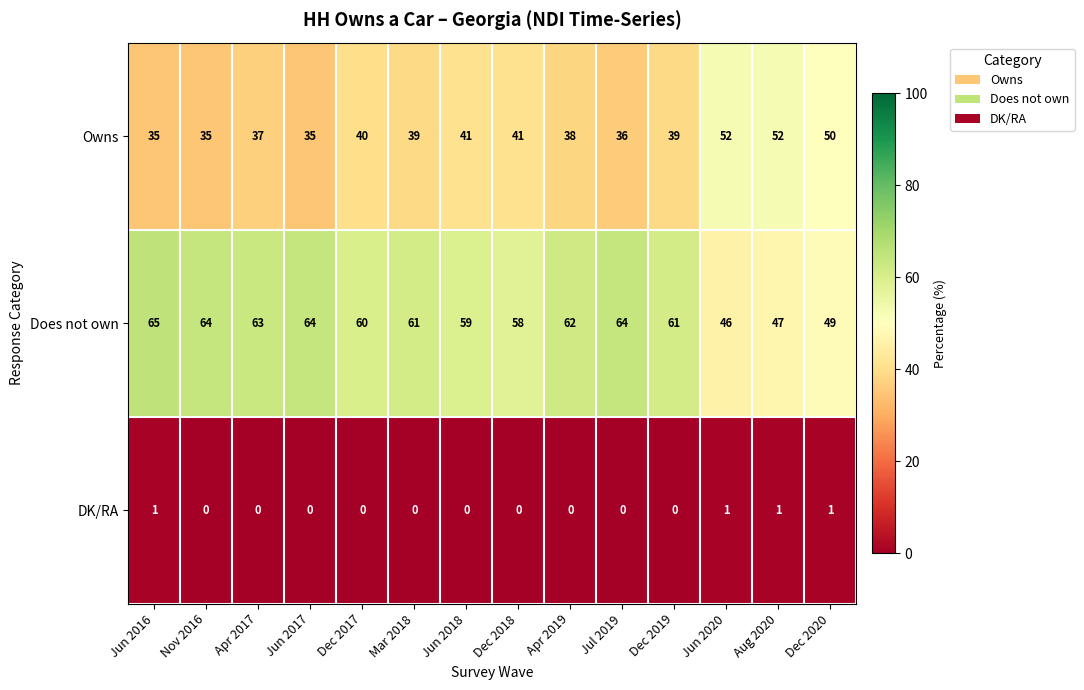

At which category does the chart reach its peak across all series?

Jun 2016